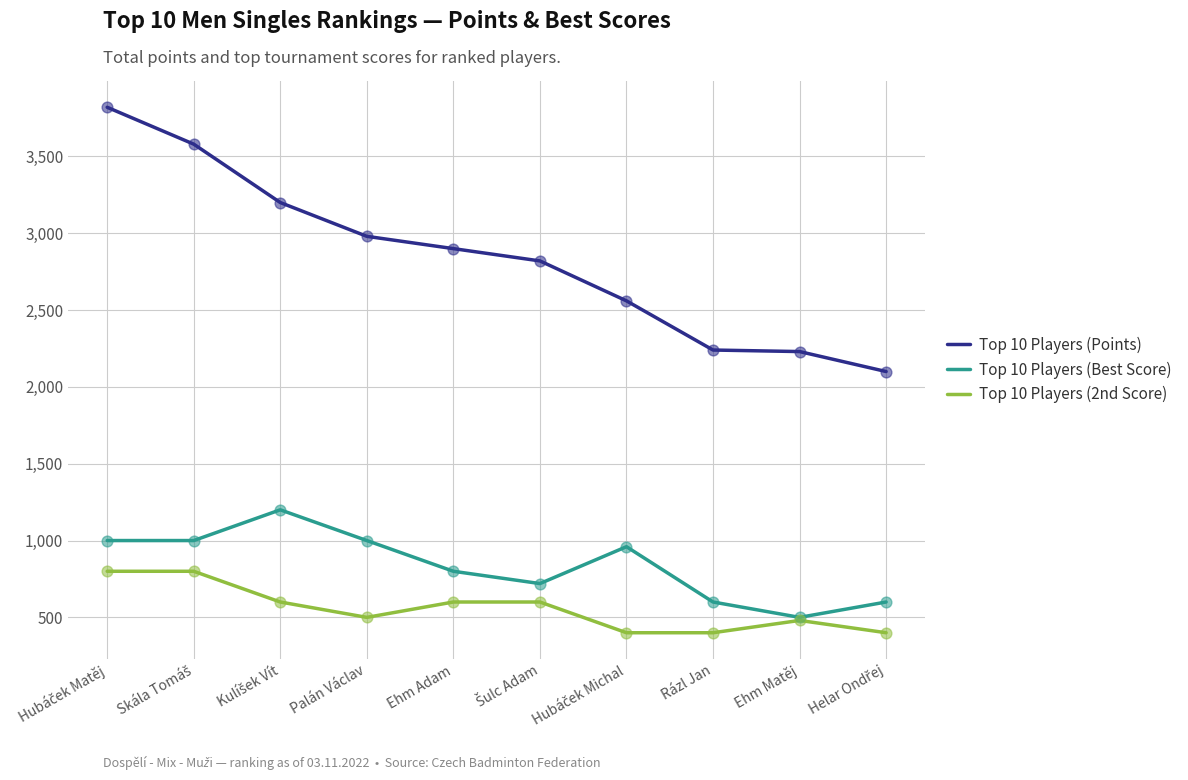

Which series has the largest total across all categories?

Top 10 Players (Points)